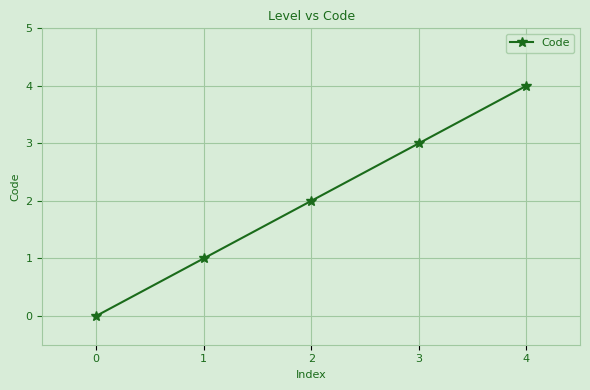

Rank the categories by value from lowest to highest.

0, 1, 2, 3, 4